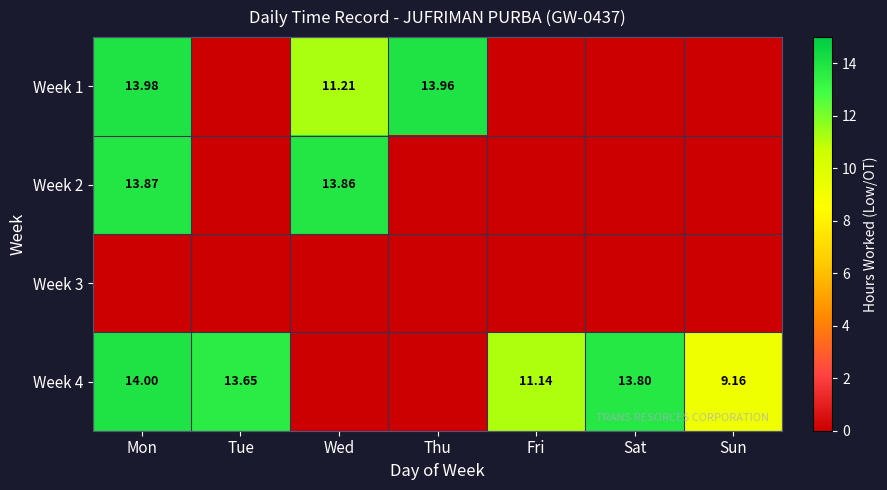

What is the difference between the highest and lowest values at Sat?

13.8